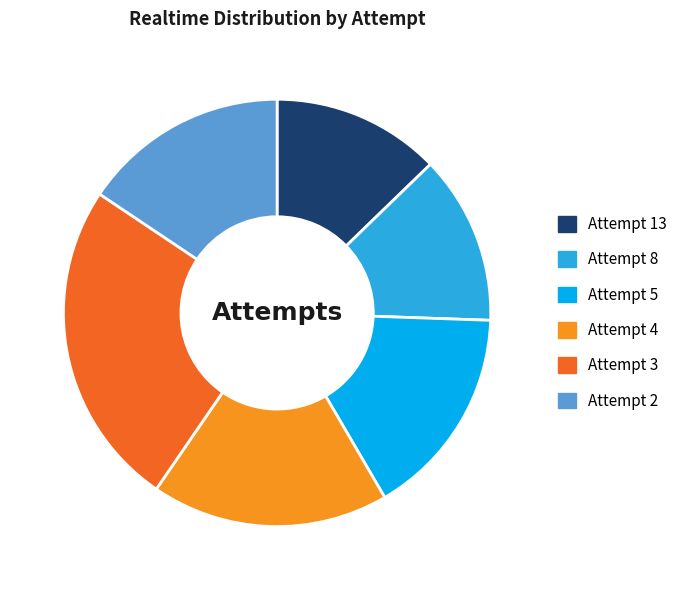

Is it true that Attempt 8 is 13% of the pie?

True